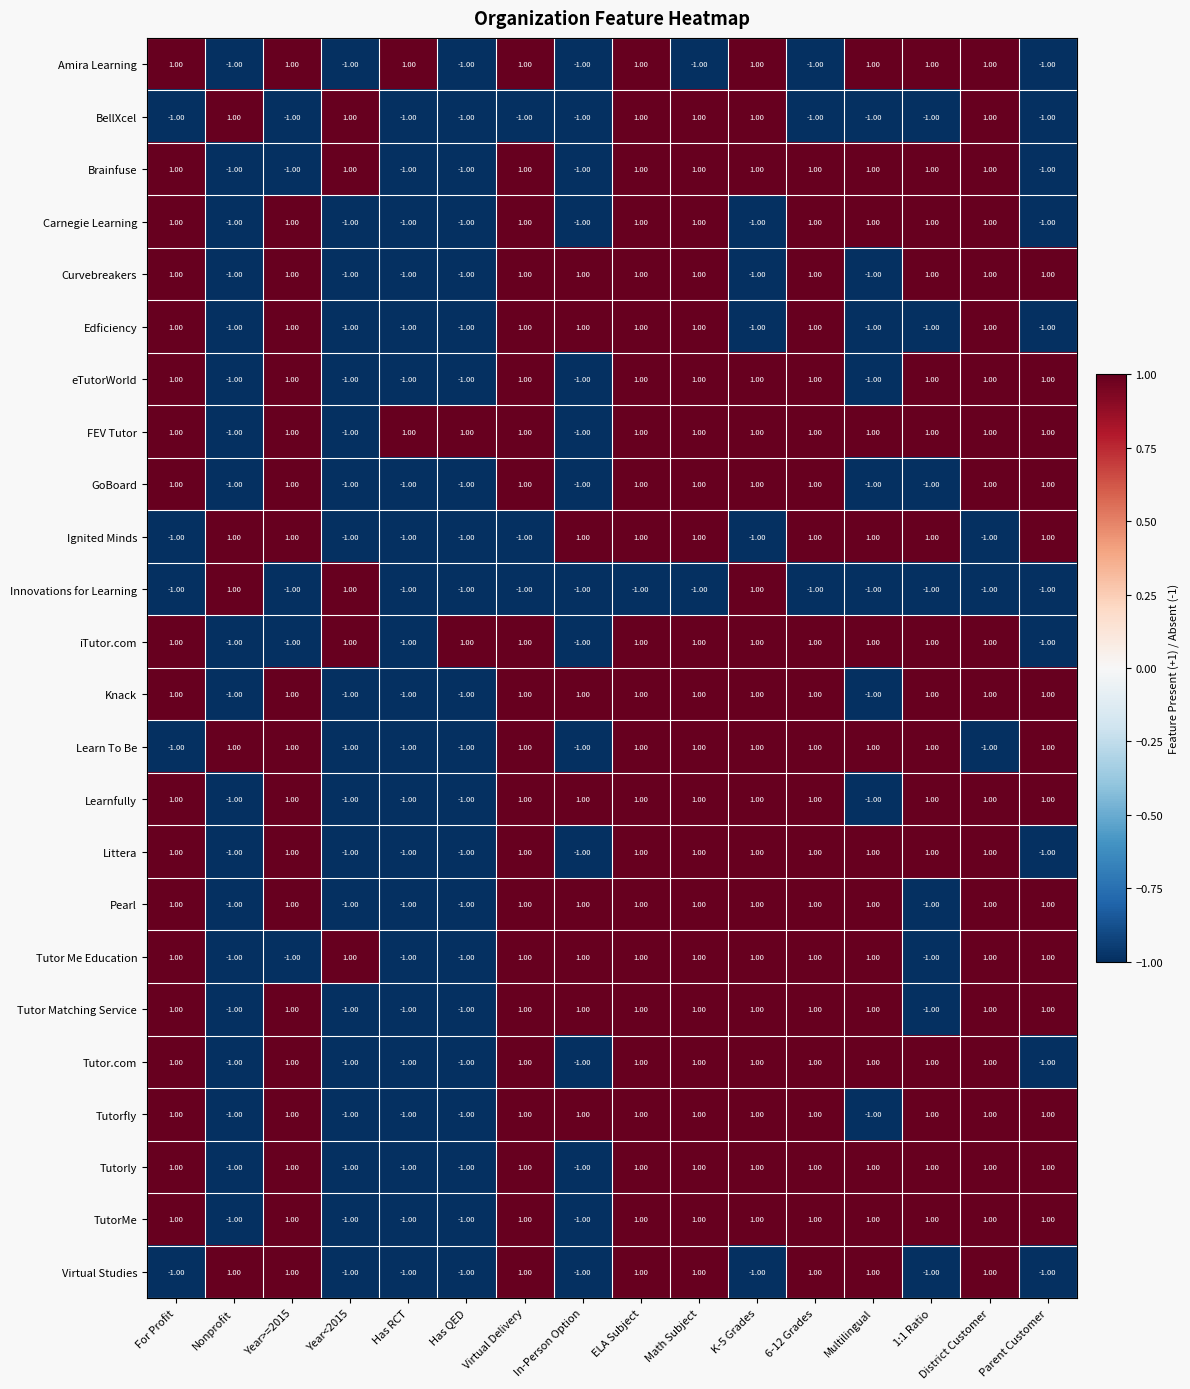

At which category is the sum across all series the highest?

ELA Subject